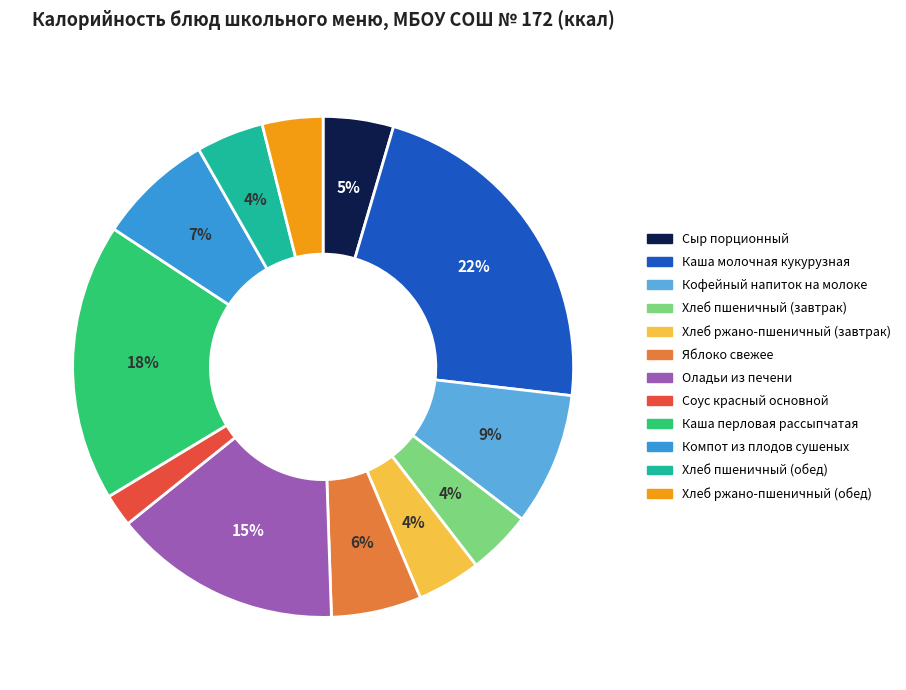

The Хлеб пшеничный (завтрак) slice represents 15% of the pie. True or false?

False